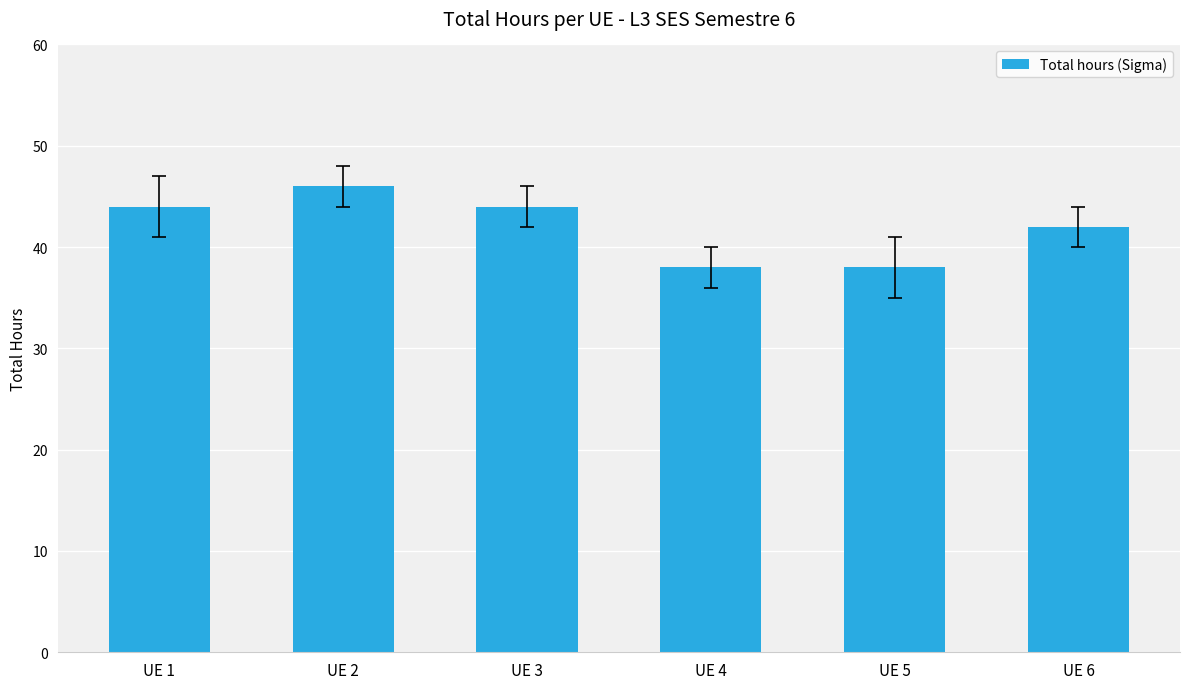

What is the value of the 1st bar from the left?

44